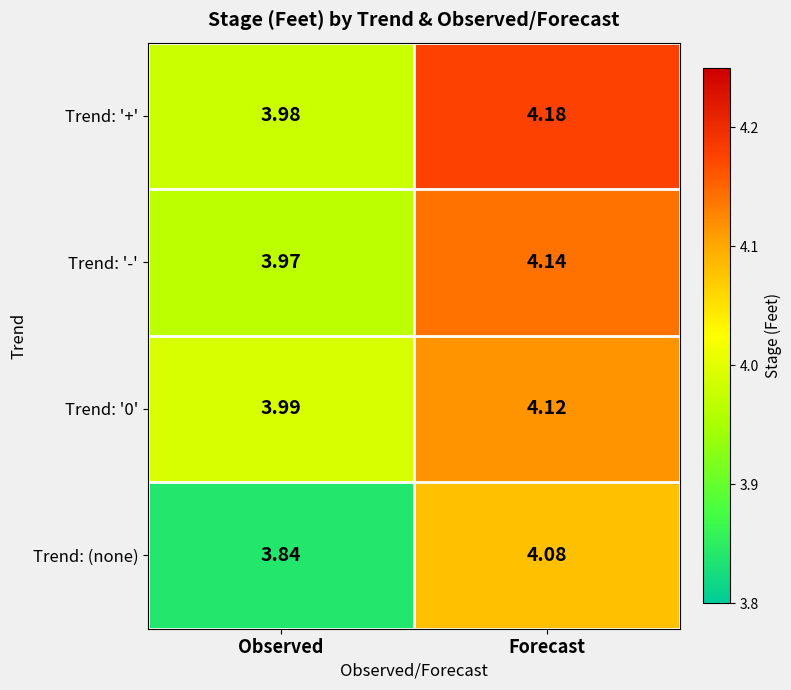

At which label is Trend: (none) closest to 3?

Observed